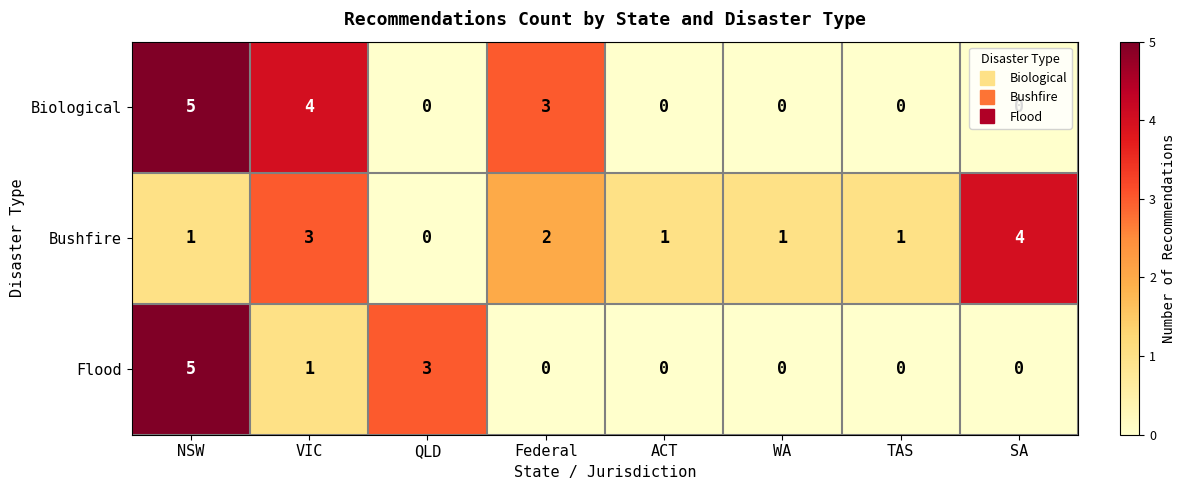

At which category does the chart reach its peak across all series?

NSW